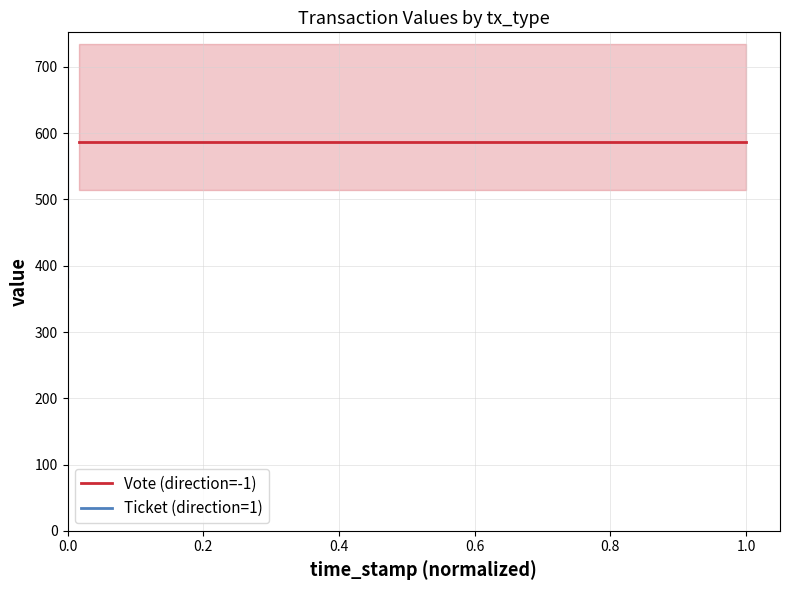

Which series has the largest range (max minus min)?

Vote (direction=-1)